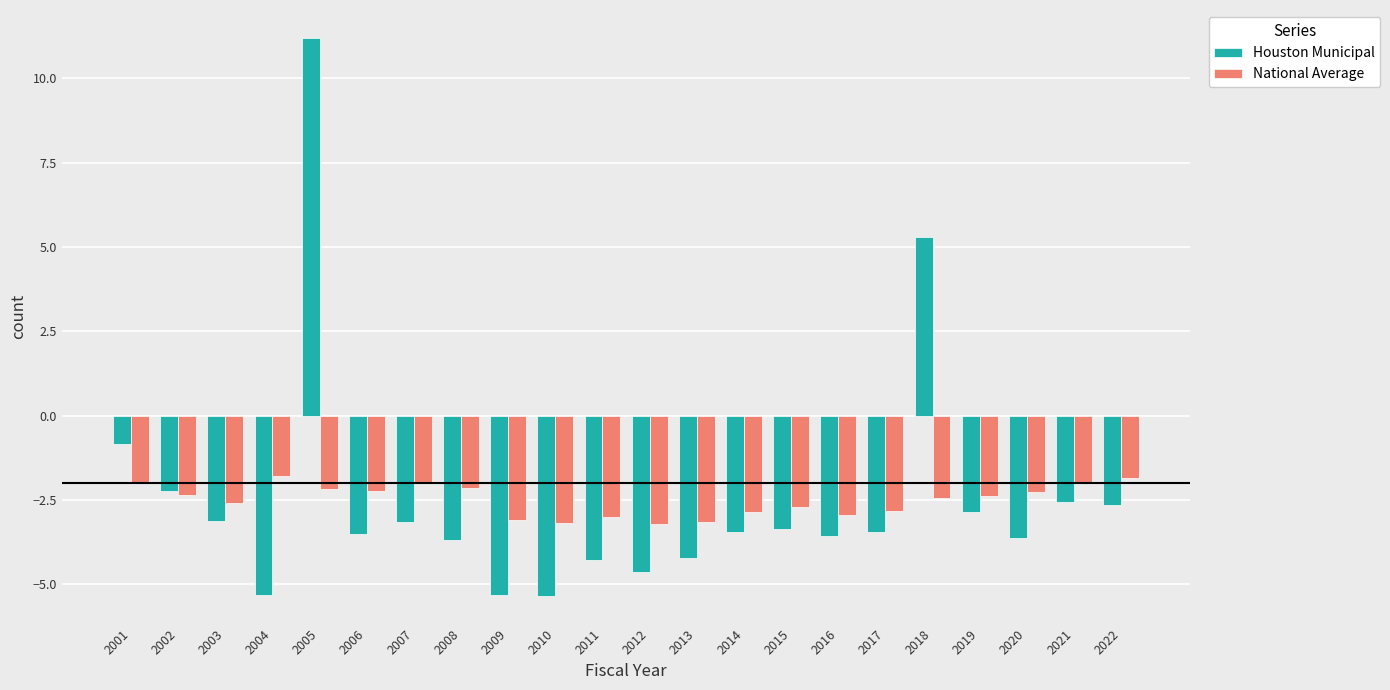

How many groups of bars are there?

22